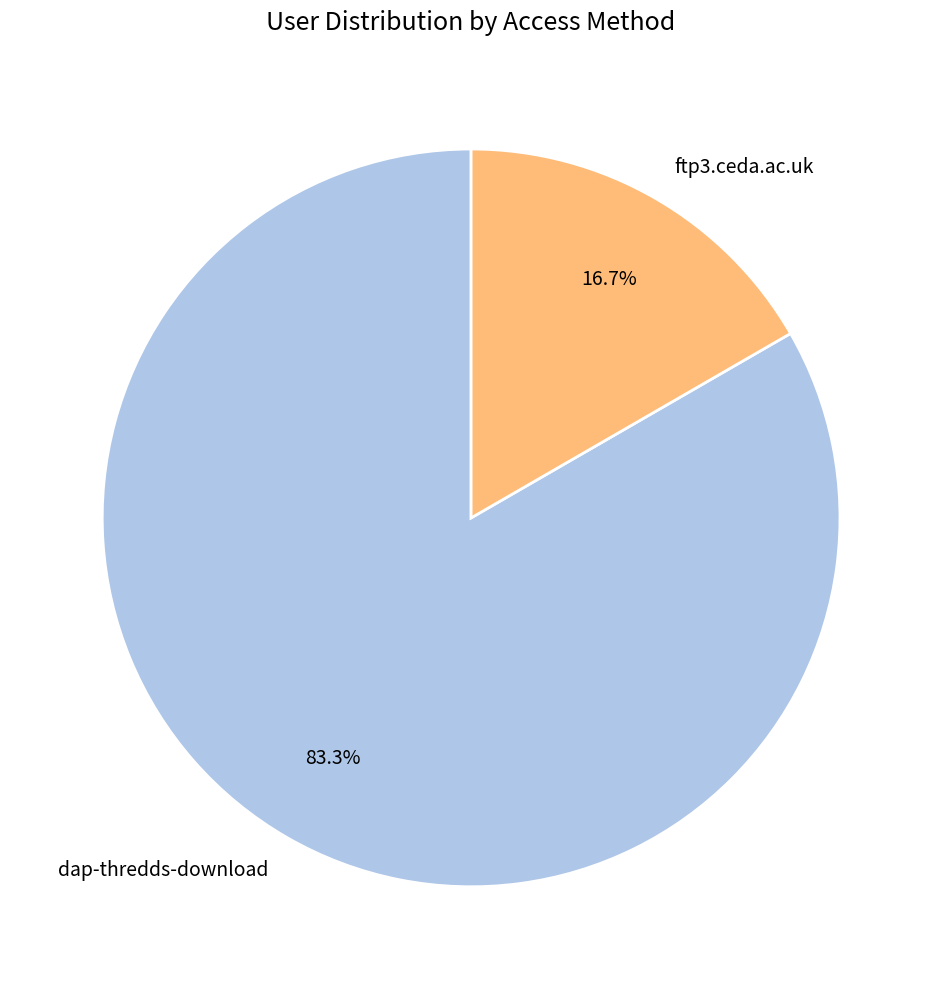

What is the smallest slice in the pie chart?

ftp3.ceda.ac.uk